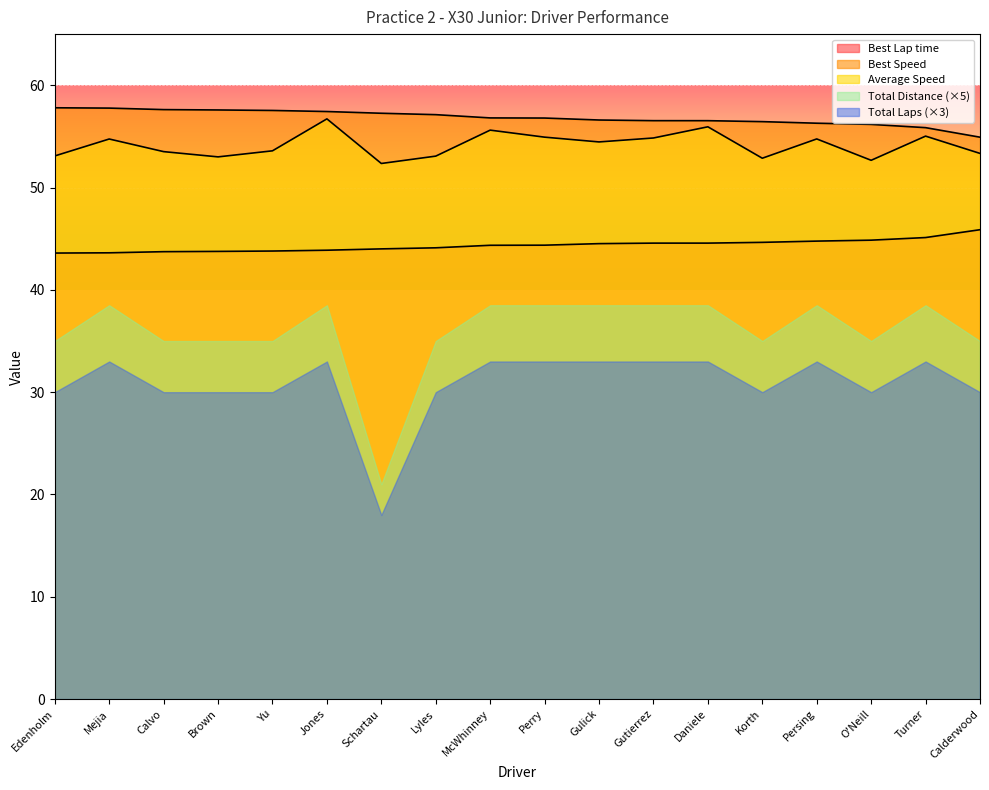

What is the sum of the Average Speed values at Brown and Mejia?

107.7